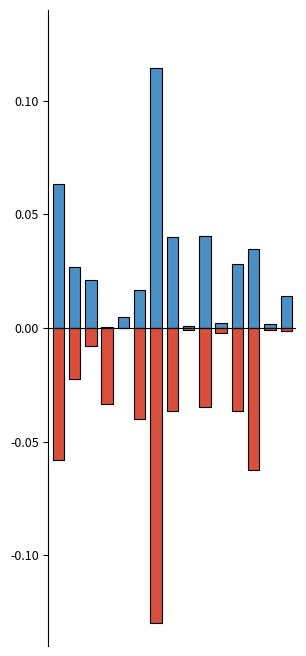

How many groups of bars are there?

15